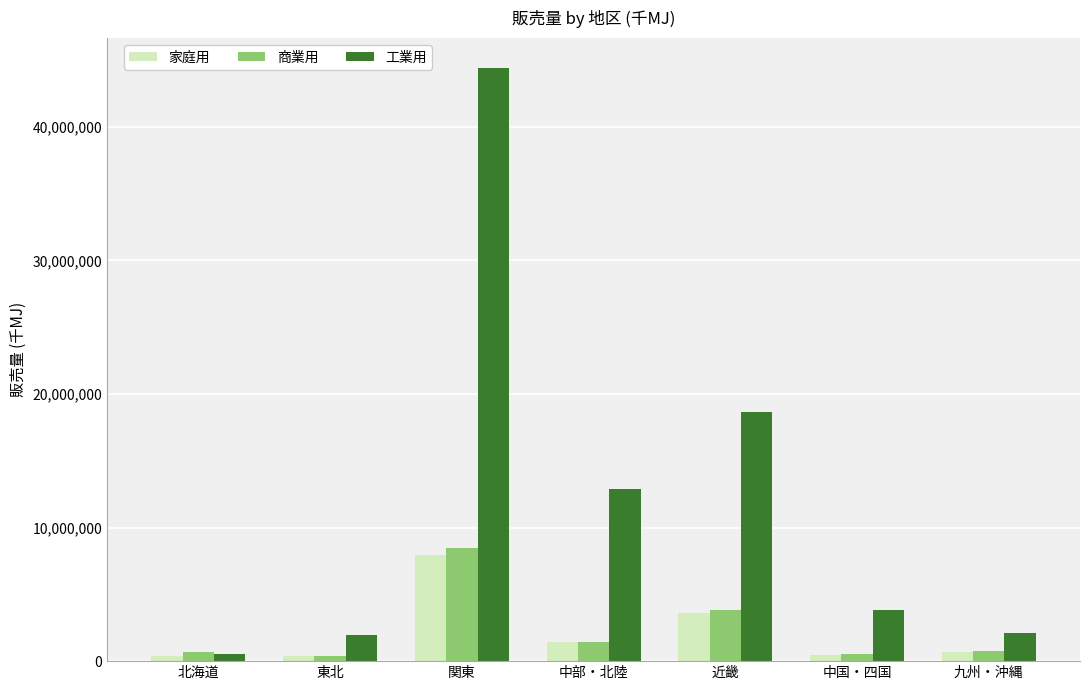

What is the difference between the highest and lowest values at 中国・四国?

3366838